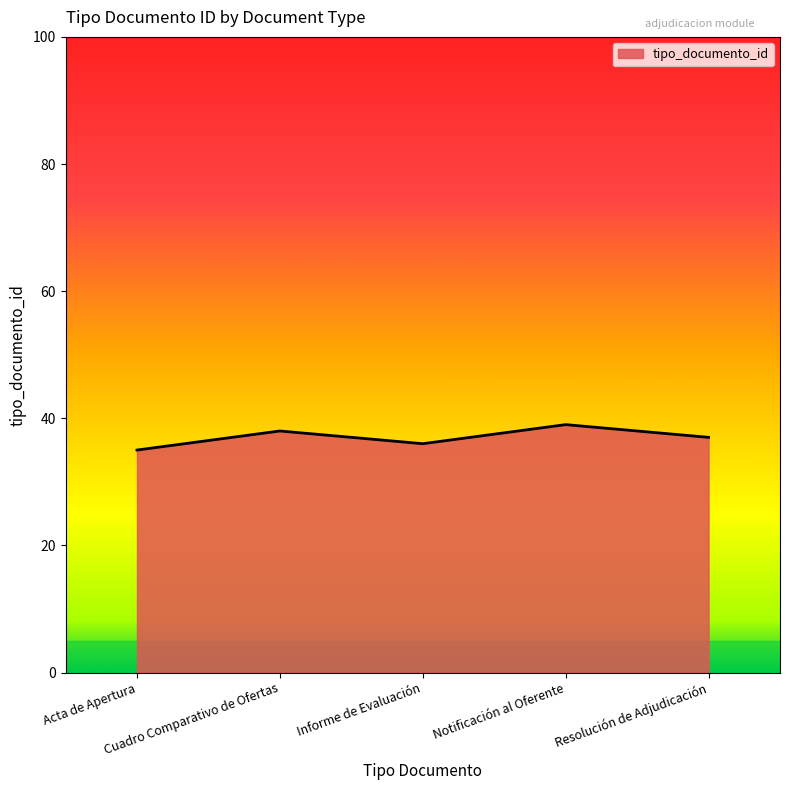

Count the number of data series in this chart.

1